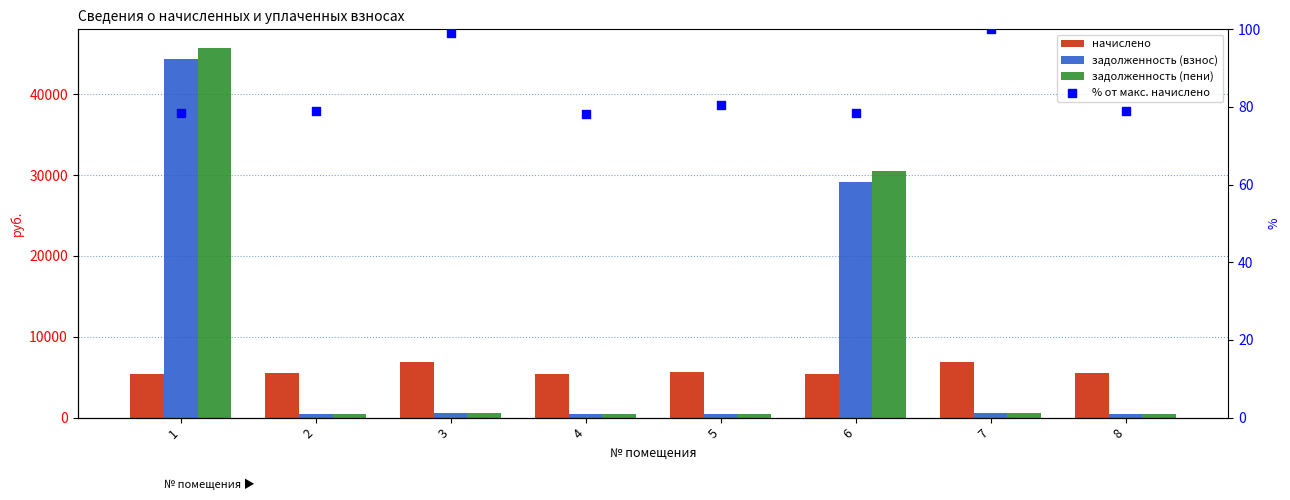

What are all the series names shown in the legend?

начислено, задолженность (взнос), задолженность (пени), % от макс. начислено